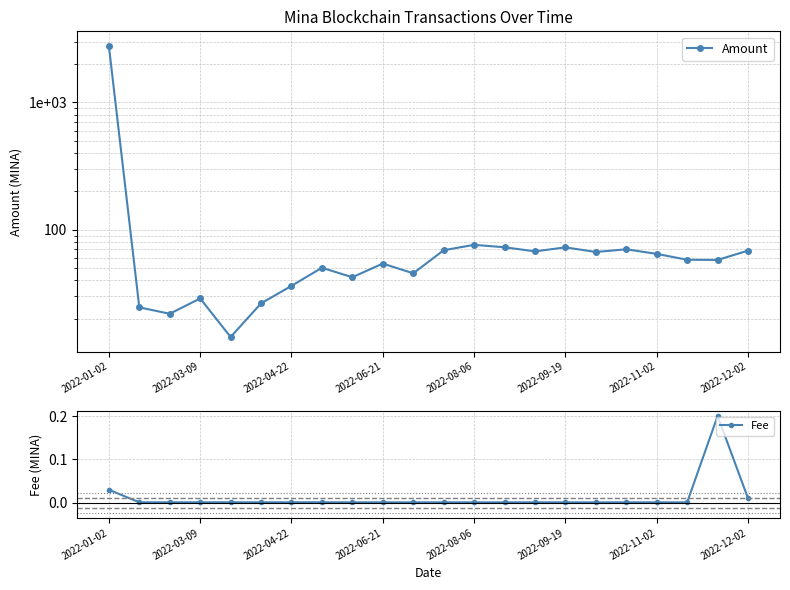

Reading right to left, extract all data points from this chart.

Amount: 68.5	57.9	58.1	64.6	70.2	66.8	72.7	67.6	72.8	76.0	69.0	45.4	54.2	42.3	50.2	36.2	26.4	14.3	28.8	21.8	24.5	2783.7
Fee: 0.0	0.2	0.0	0.0	0.0	0.0	0.0	0.0	0.0	0.0	0.0	0.0	0.0	0.0	0.0	0.0	0.0	0.0	0.0	0.0	0.0	0.0